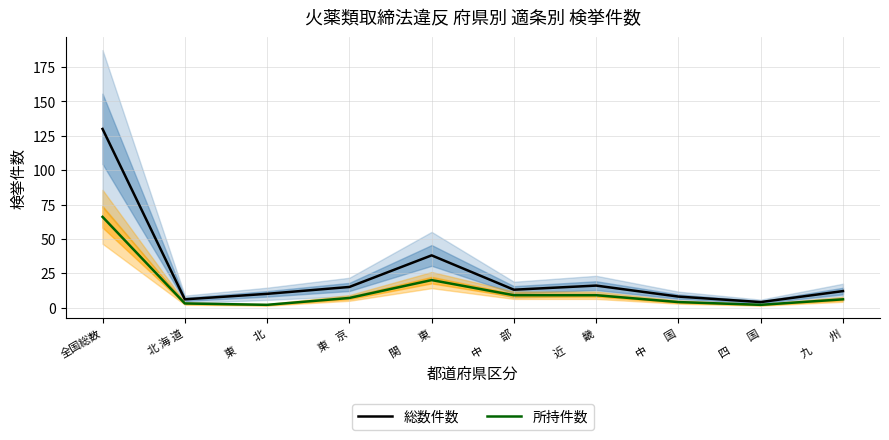

Does the chart have visible grid lines?

Yes